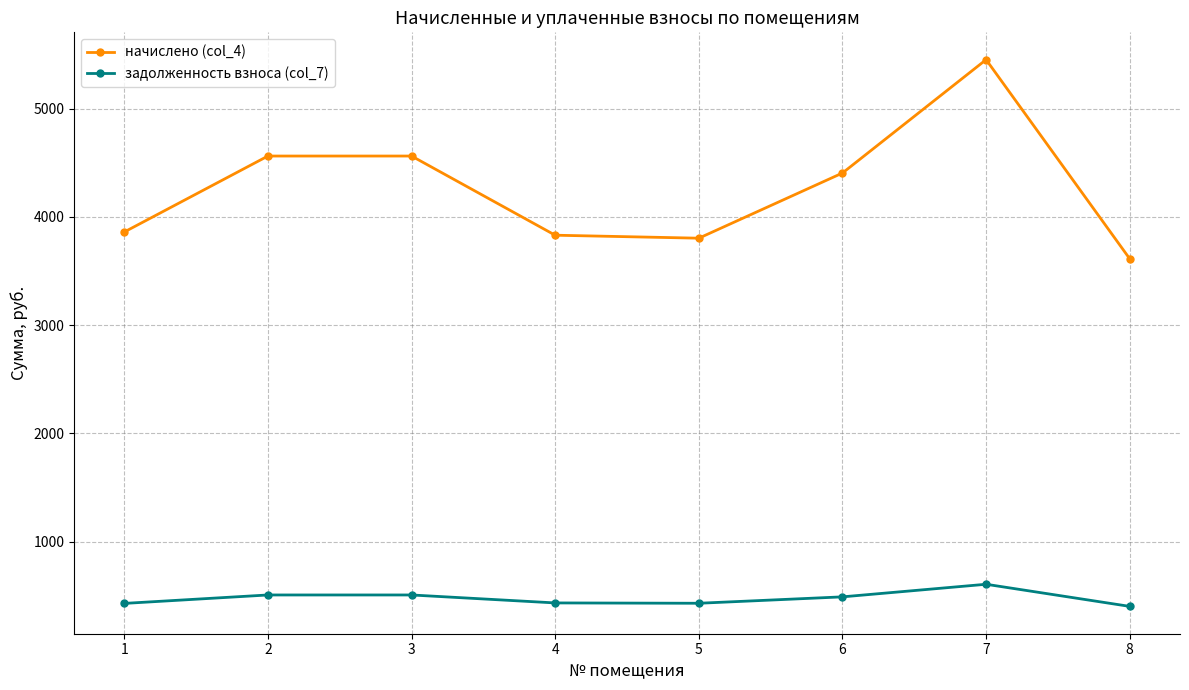

How many interior local valleys does the начислено (col_4) series have?

1